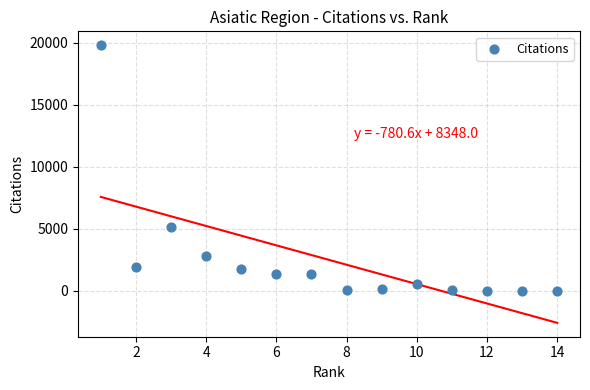

What is the range of X values (max minus min)?

13